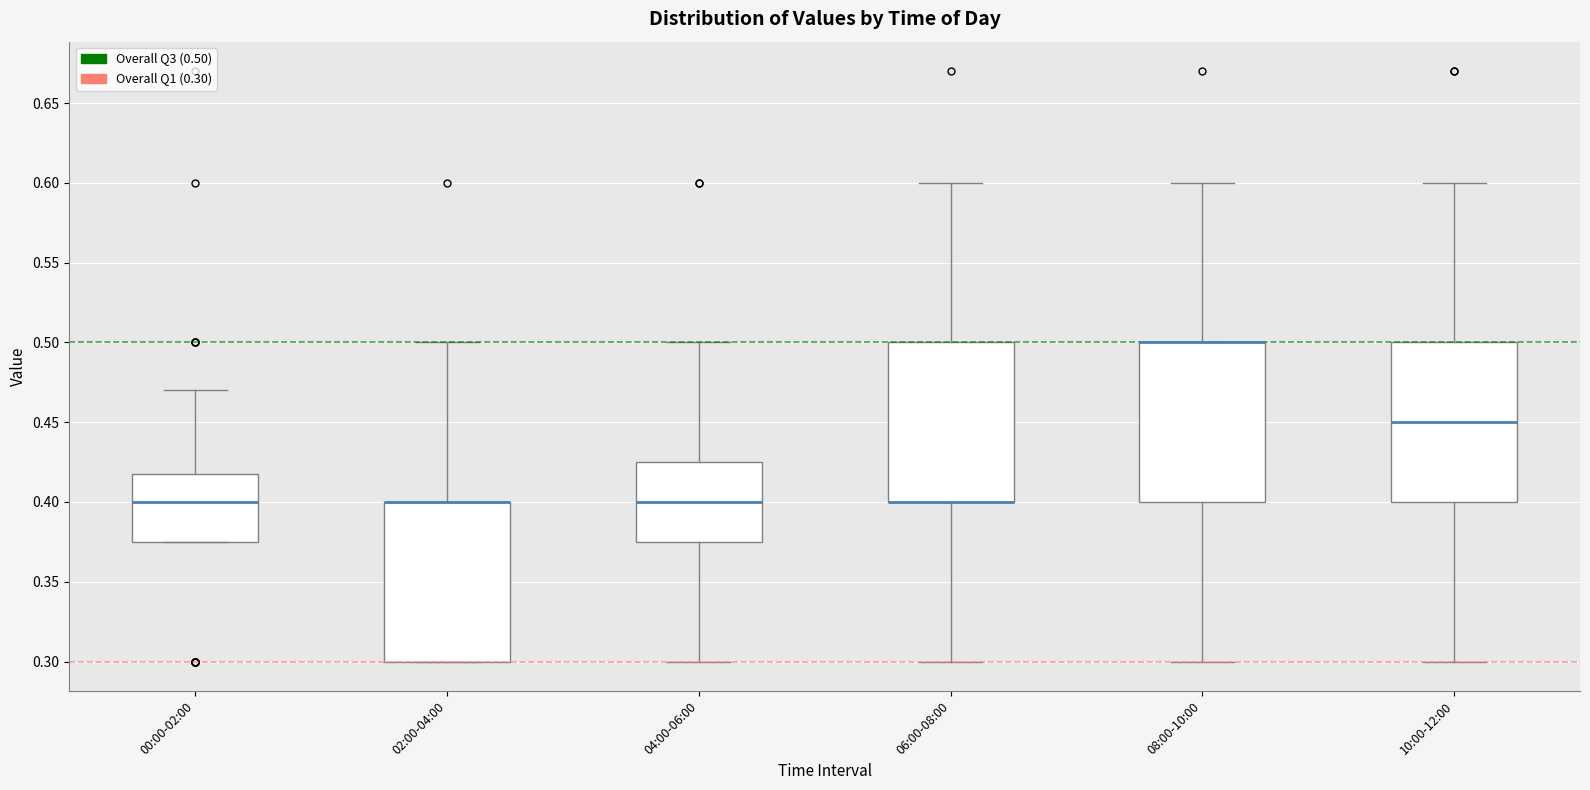

Reading left to right, read every box against the y-axis: the position of its median line, the range the box covers, and the ends of its whiskers. The values are not printed on the chart, so give them approximately, as read against the axis.

00:00-02:00: median 0.400, box 0.375 to 0.420, whiskers 0.375 to 0.470
02:00-04:00: median 0.400 (drawn on the box's upper edge), box 0.300 to 0.400, whiskers 0.300 to 0.500
04:00-06:00: median 0.400, box 0.375 to 0.425, whiskers 0.300 to 0.500
06:00-08:00: median 0.400 (drawn on the box's lower edge), box 0.400 to 0.500, whiskers 0.300 to 0.600
08:00-10:00: median 0.500 (drawn on the box's upper edge), box 0.400 to 0.500, whiskers 0.300 to 0.600
10:00-12:00: median 0.450, box 0.400 to 0.500, whiskers 0.300 to 0.600